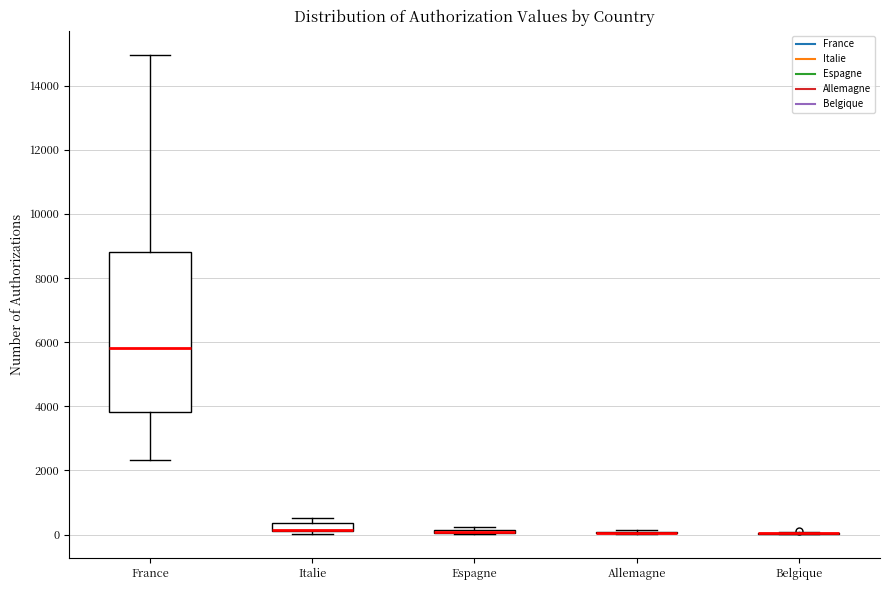

Which box is the tallest, from its lower edge to its upper edge?

France